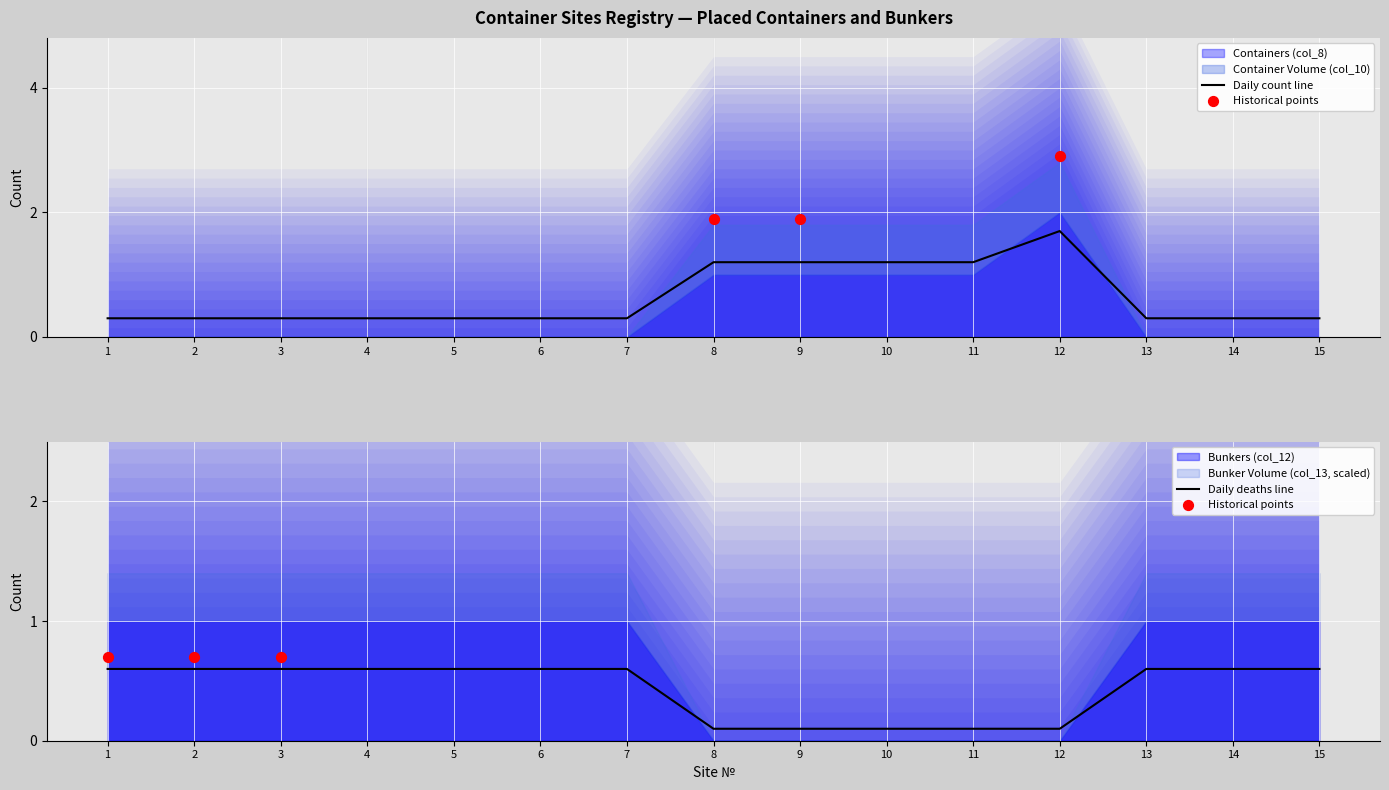

What is the total value across all series at 12?

1.8